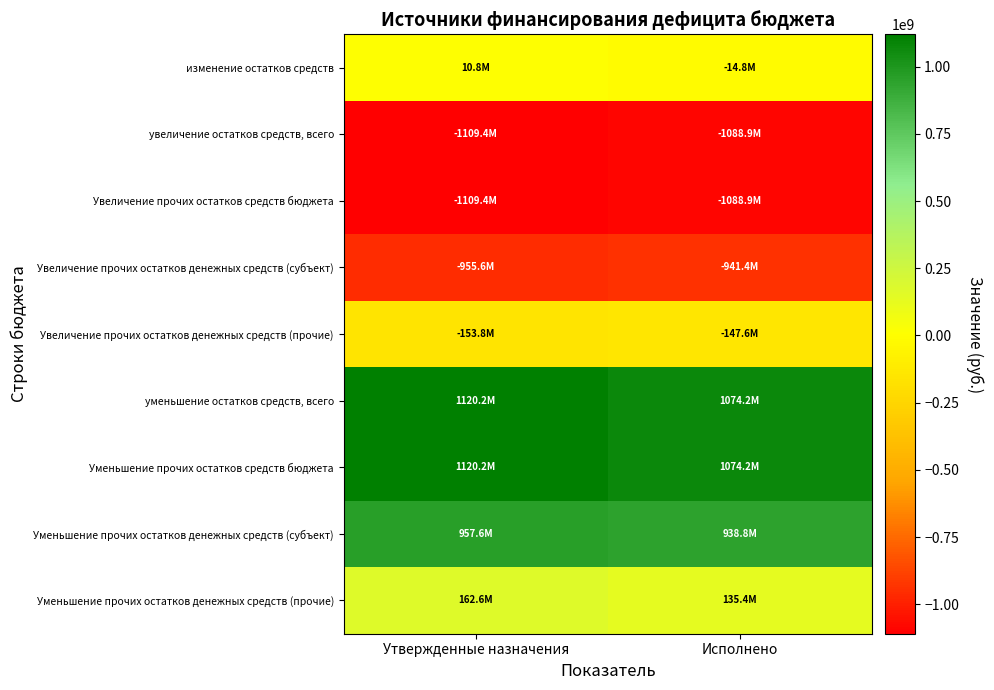

Reading left to right, what are all the values shown in this chart?

изменение остатков средств: Утвержденные назначения=10823095.6	Исполнено=-14785862.1
увеличение остатков средств, всего: Утвержденные назначения=-1109365843.9	Исполнено=-1088949294.9
Увеличение прочих остатков средств бюджета: Утвержденные назначения=-1109365843.9	Исполнено=-1088949294.9
Увеличение прочих остатков денежных средств (субъект): Утвержденные назначения=-955568178.0	Исполнено=-941359226.4
Увеличение прочих остатков денежных средств (прочие): Утвержденные назначения=-153797665.9	Исполнено=-147590068.5
уменьшение остатков средств, всего: Утвержденные назначения=1120188939.5	Исполнено=1074163432.8
Уменьшение прочих остатков средств бюджета: Утвержденные назначения=1120188939.5	Исполнено=1074163432.8
Уменьшение прочих остатков денежных средств (субъект): Утвержденные назначения=957587057.5	Исполнено=938810103.4
Уменьшение прочих остатков денежных средств (прочие): Утвержденные назначения=162601882.0	Исполнено=135353329.4